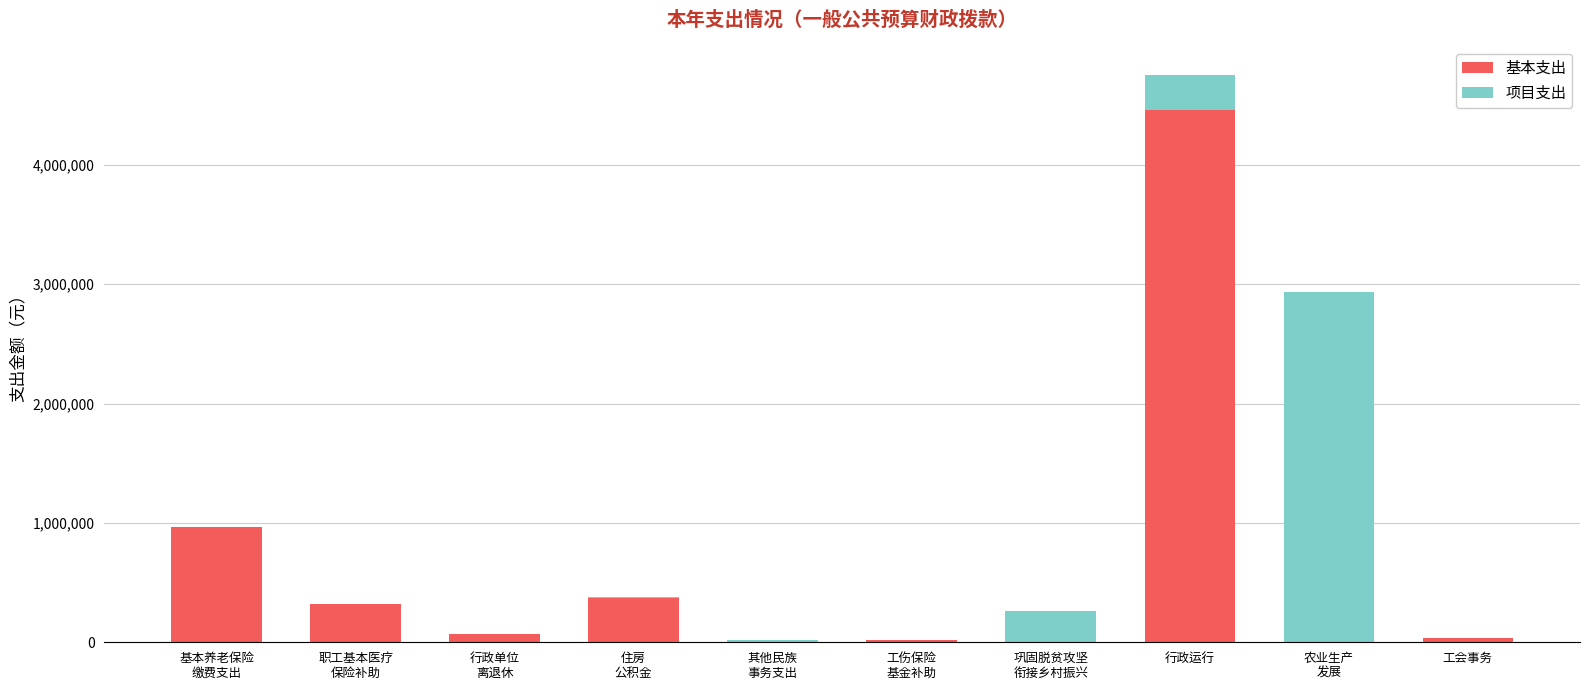

Count the number of data series in this chart.

2